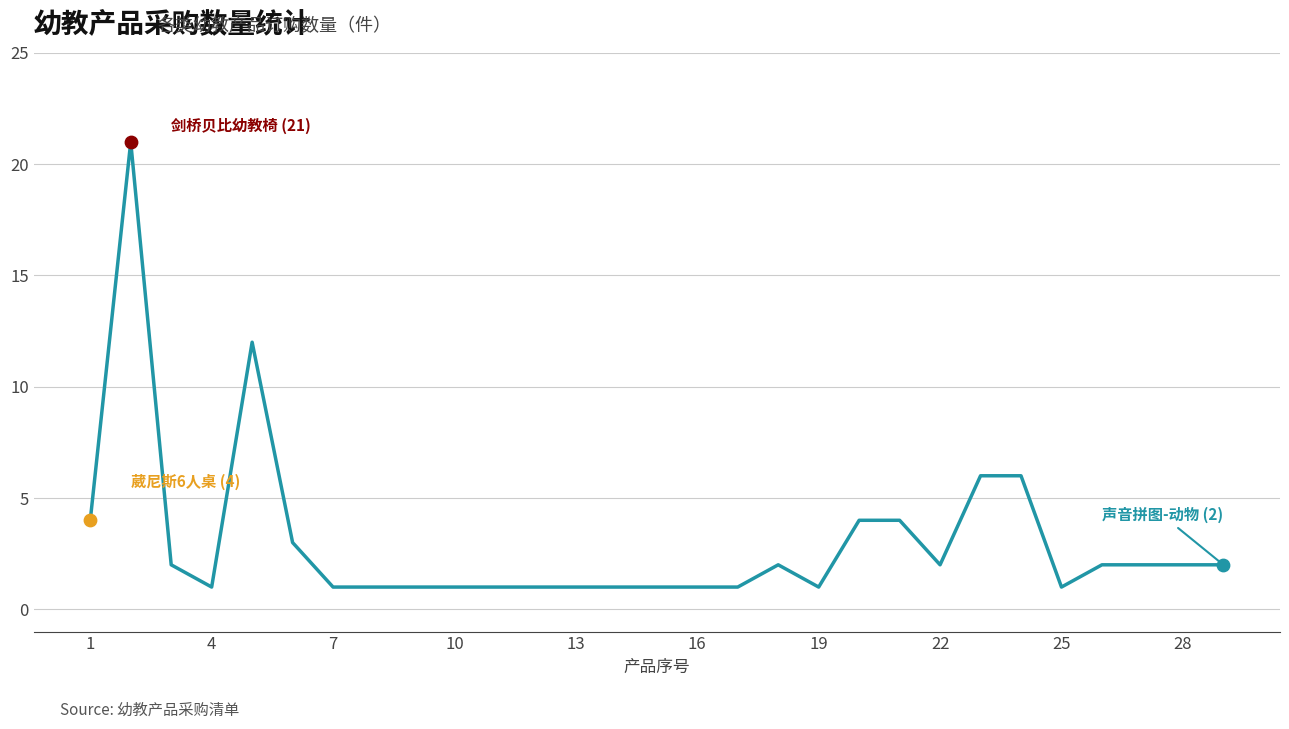

What is the maximum value shown in the chart?

21